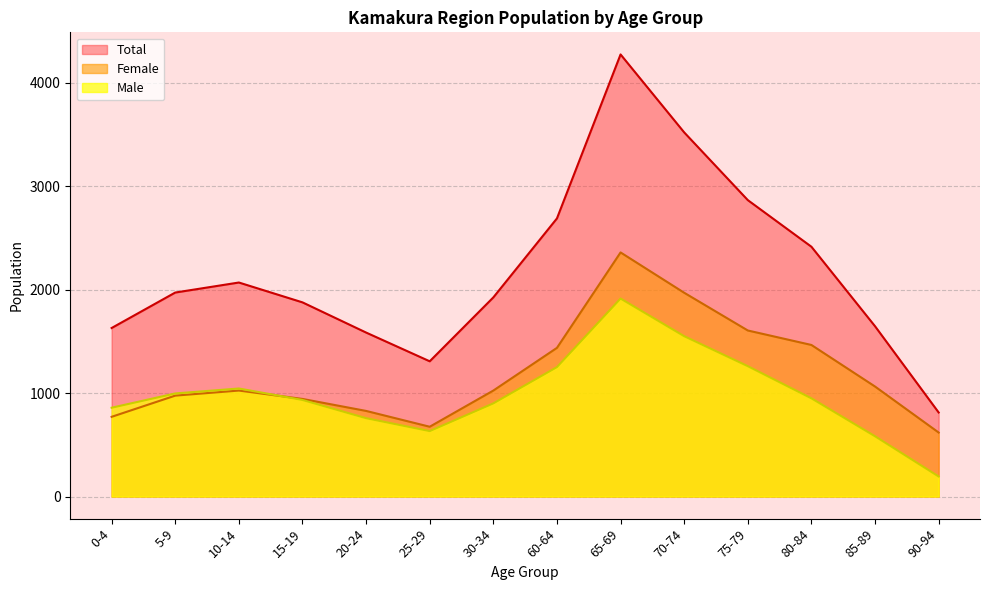

Rank the categories by Total value from highest to lowest.

65-69, 70-74, 75-79, 60-64, 80-84, 10-14, 5-9, 30-34, 15-19, 85-89, 0-4, 20-24, 25-29, 90-94